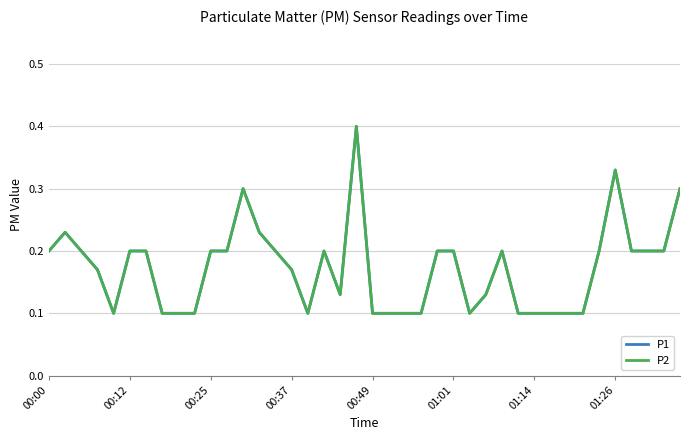

How many interior local peaks does the P2 series have?

6